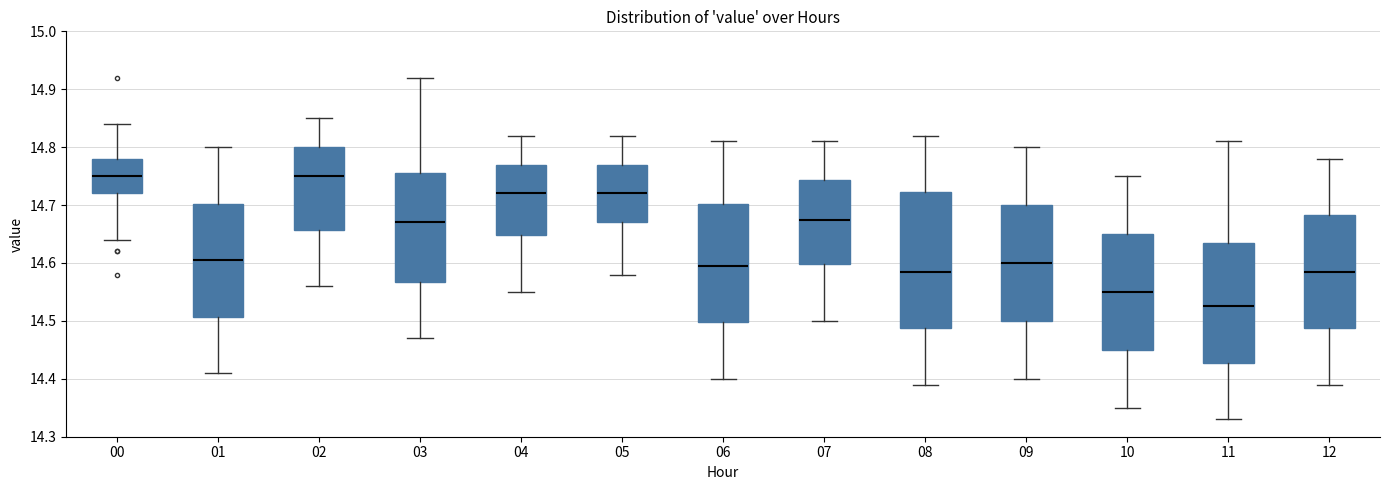

Where does the lower whisker of the box at x = 04 end on the y-axis? The values are not printed on the chart, so give them approximately, as read against the axis.

14.55